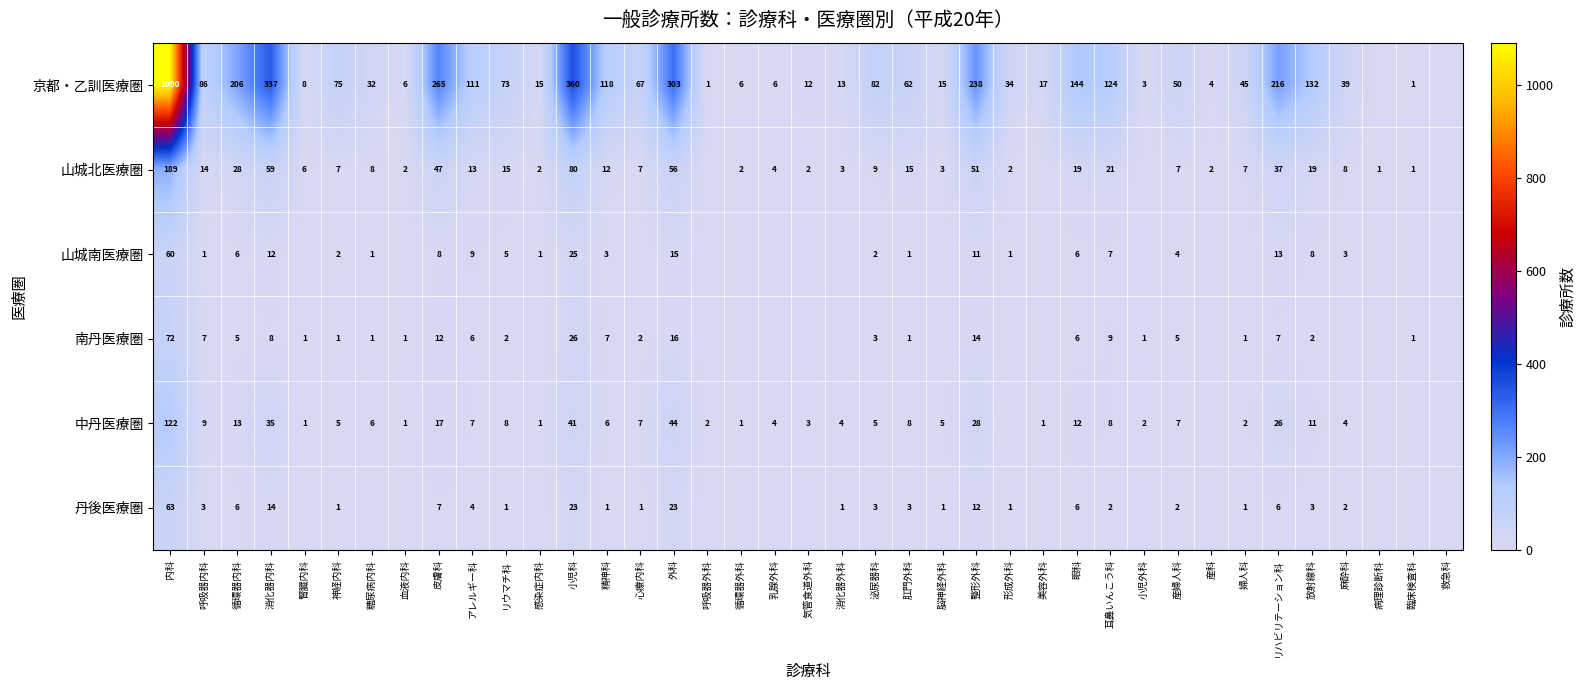

The value of 山城北医療圏 at 婦人科 is 11. True or false?

False